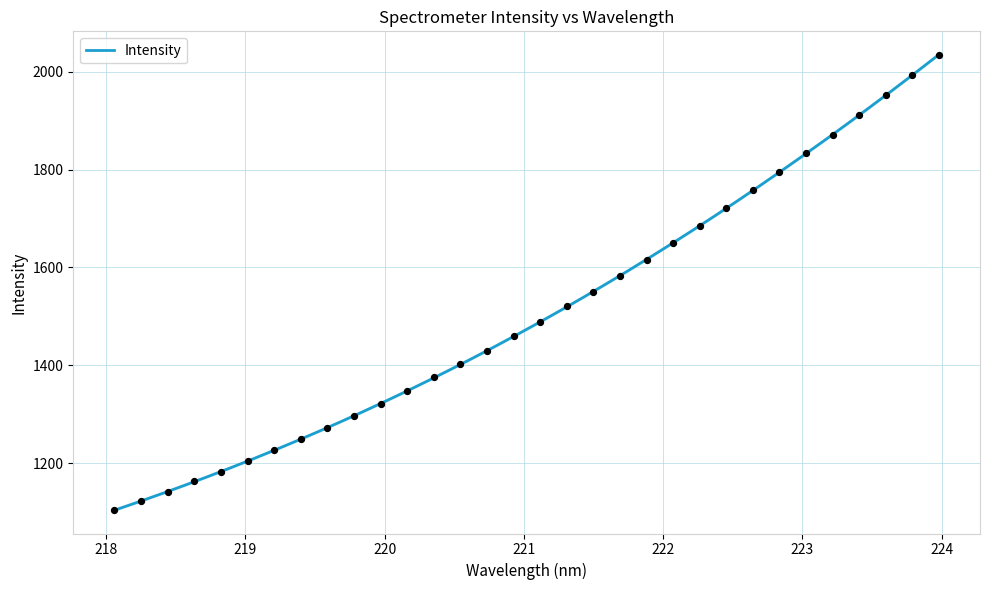

Approximately how many times larger is the value at 219.589 compared to 223.7895?

0.6